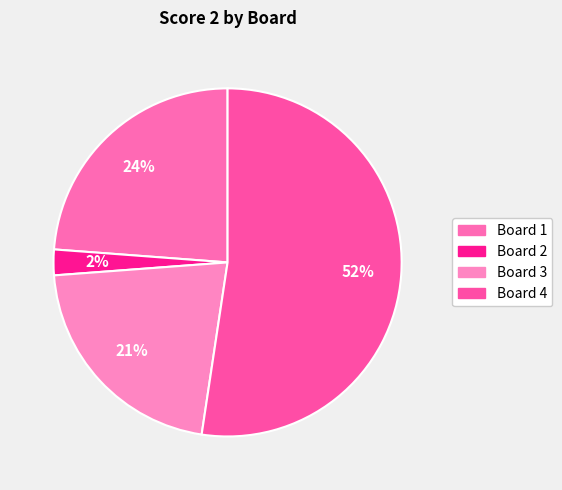

To the nearest percent, what is the combined percentage of Board 4 and Board 2?

55%